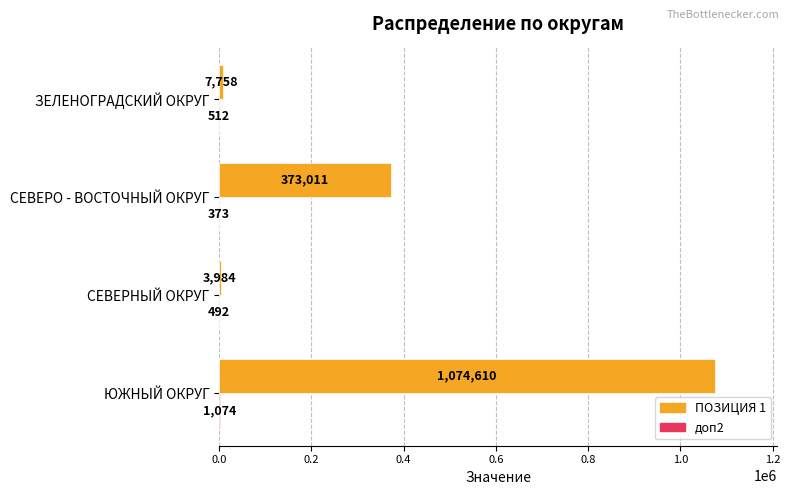

The ПОЗИЦИЯ 1 series shows 373011 at СЕВЕРО - ВОСТОЧНЫЙ ОКРУГ. True or false?

True